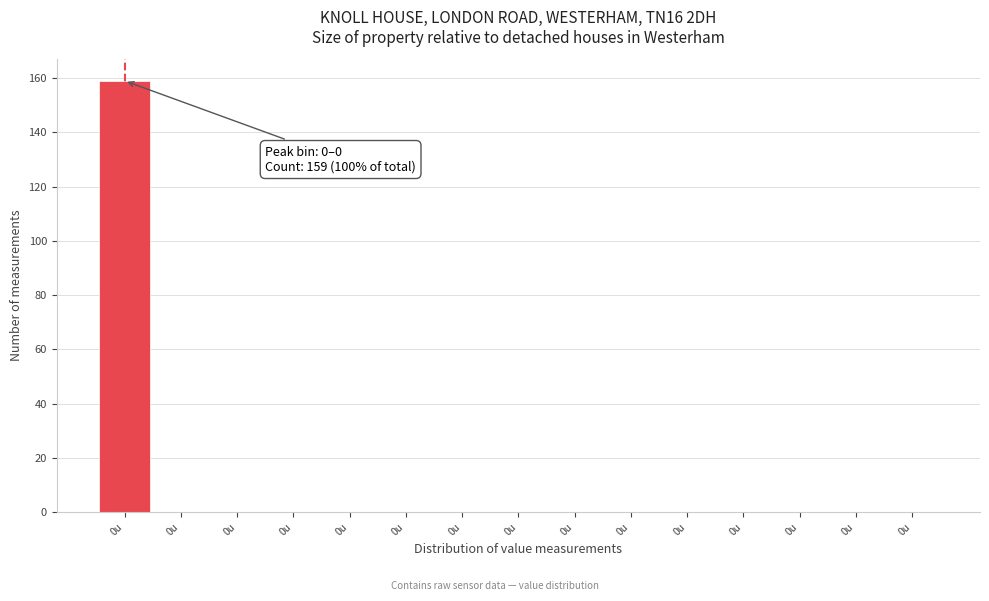

How many data points does each series have?

15